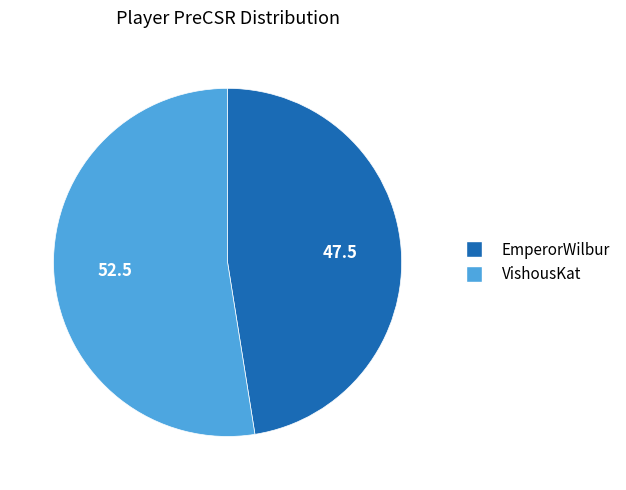

Combined, do EmperorWilbur and VishousKat account for over 50%?

Yes